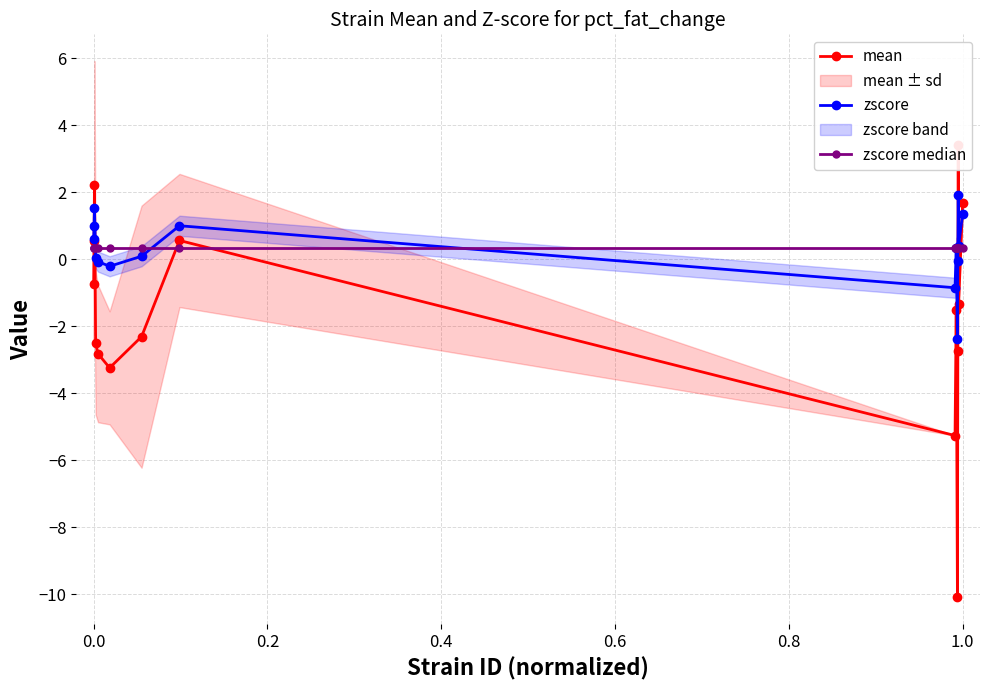

Which series has the largest total across all categories?

zscore median